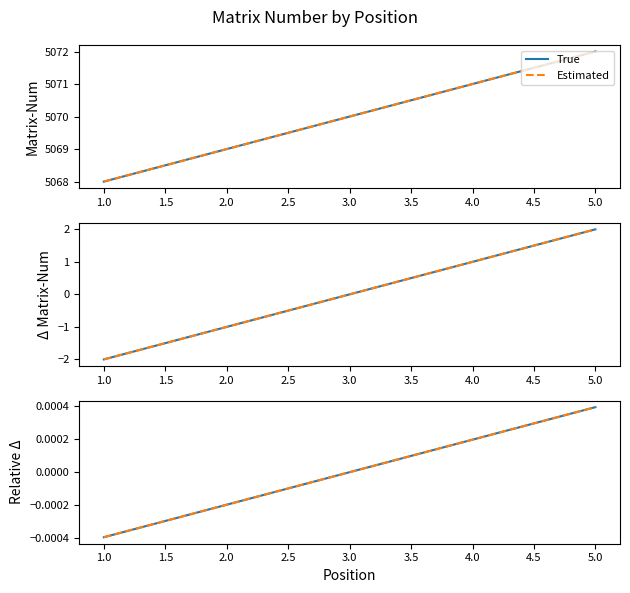

What are all the series names shown in the legend?

True, Estimated